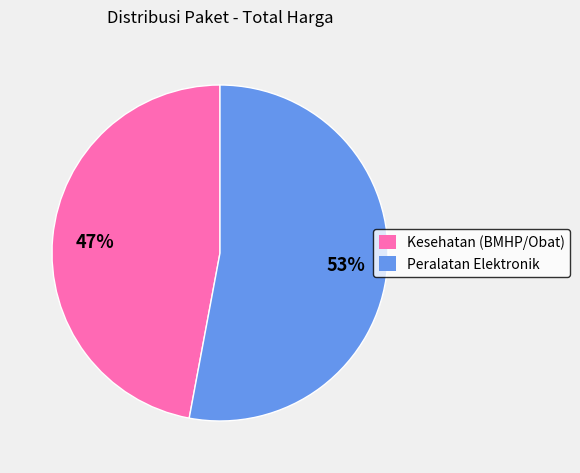

Does any single category account for the majority?

Yes